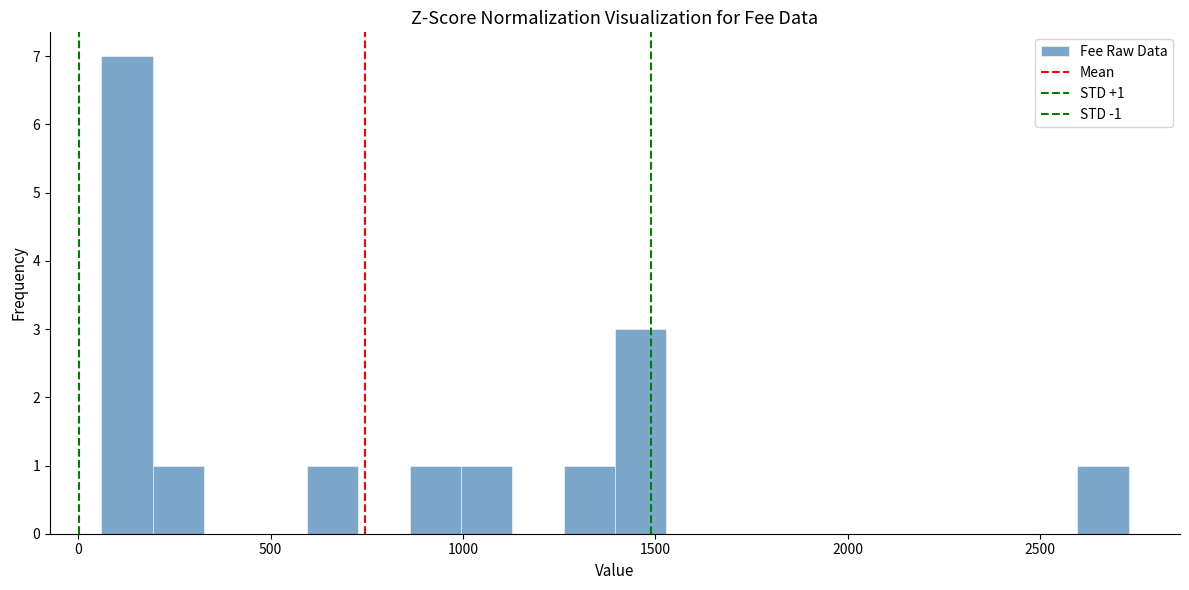

Read against the x-axis, roughly where is the centre of the tallest bar?

150